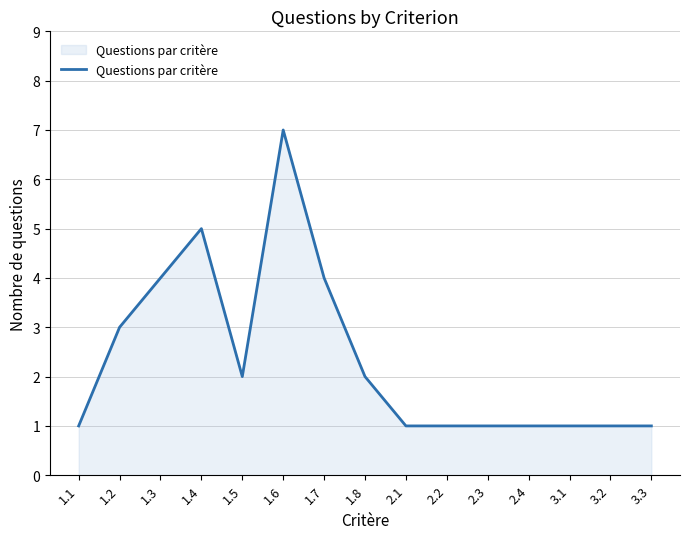

At which category does the data reach its first local peak?

1.4